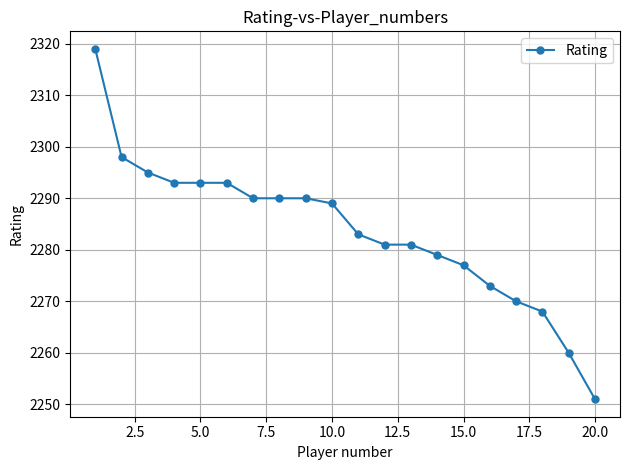

What is the minimum value shown in the chart?

2251